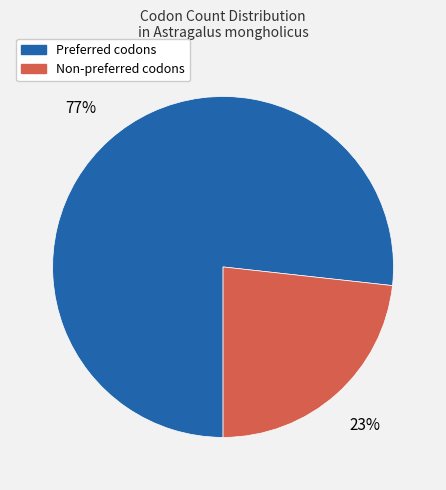

Is there a majority slice in this chart?

Yes